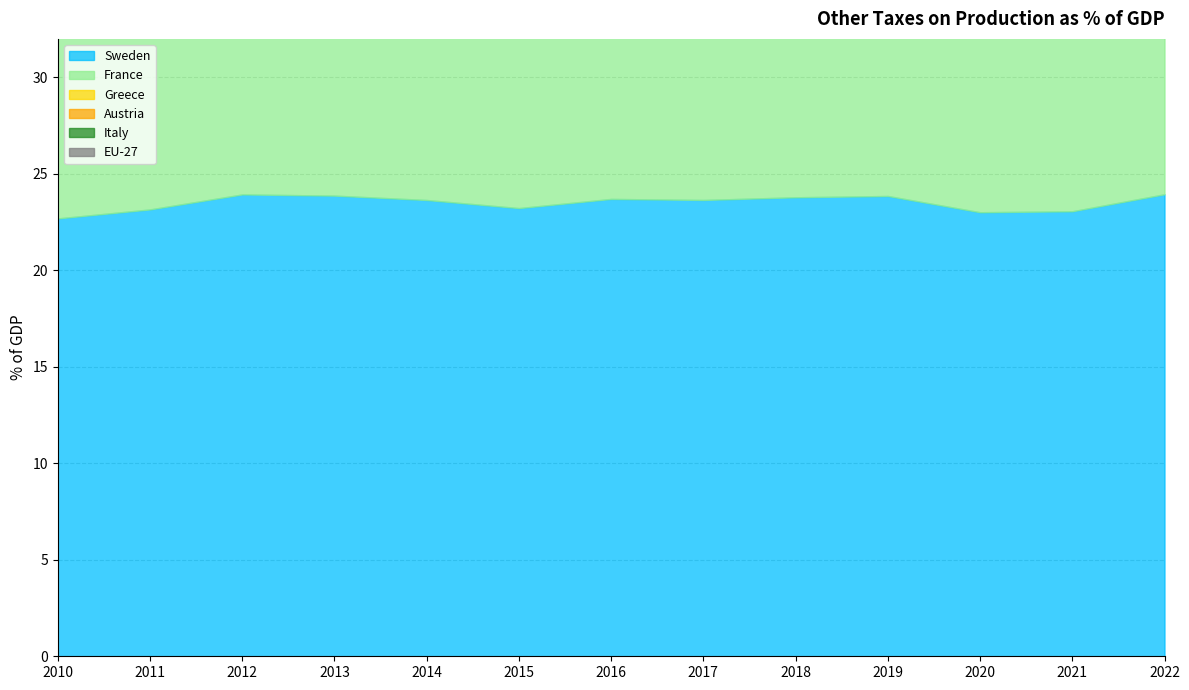

Between 2012 and 2021, which series saw the biggest shift?

Greece